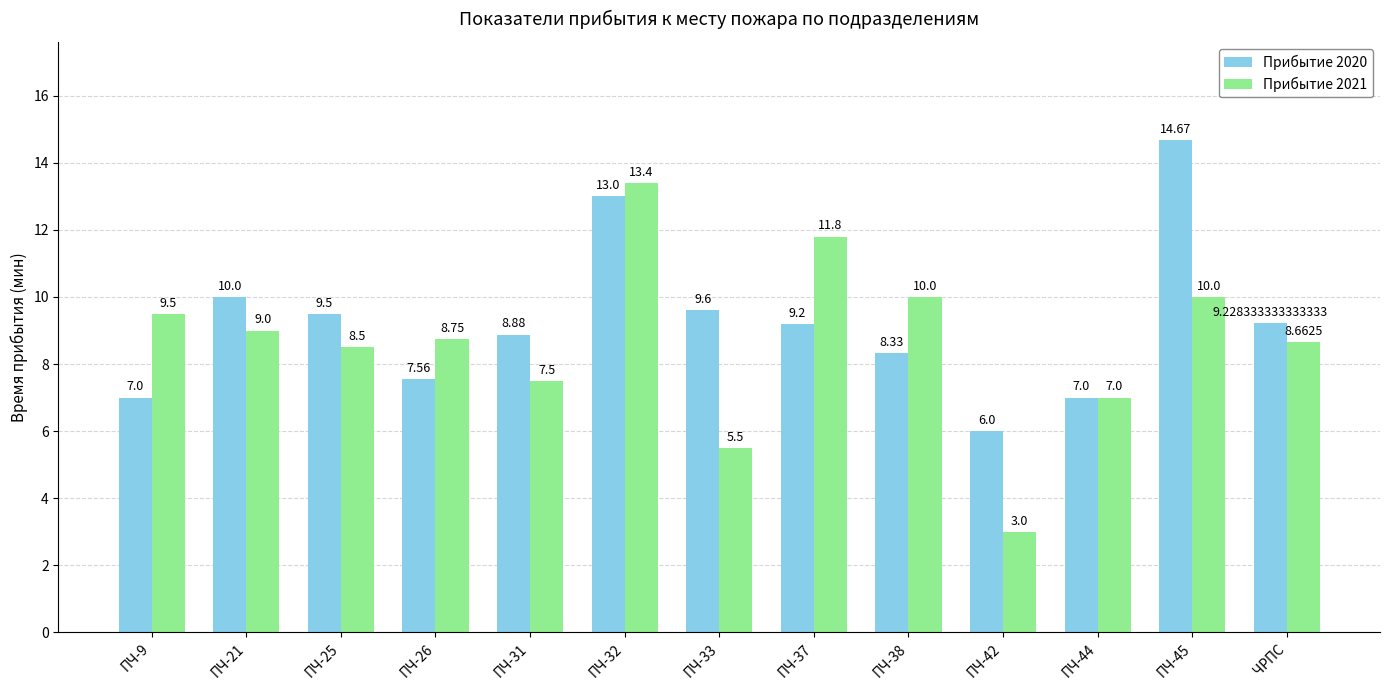

What is the difference between the second highest and second lowest values in the Прибытие 2020 series?

6.0